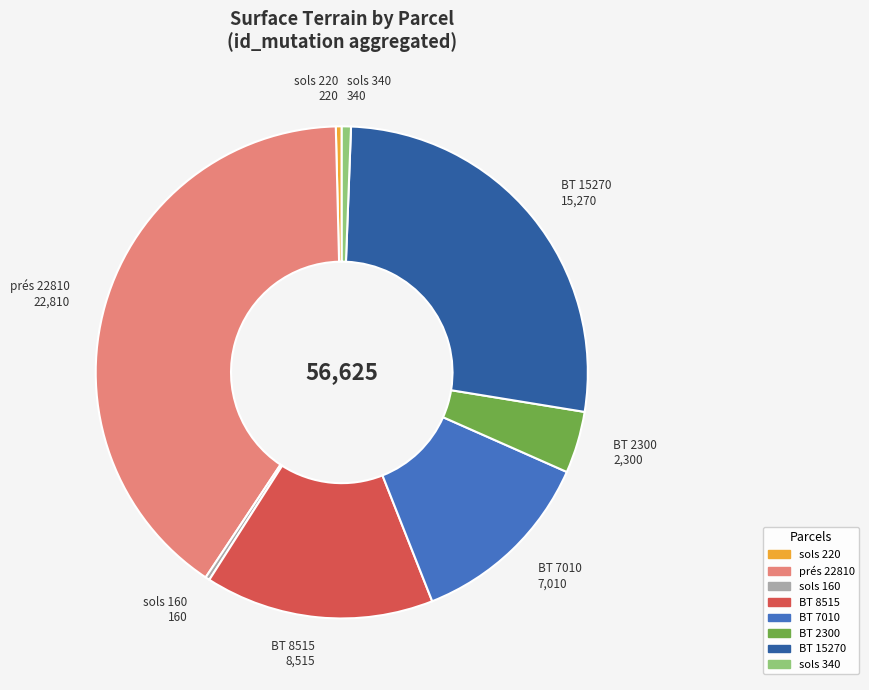

Combined, do sols 160 and BT 8515 account for over 50%?

No